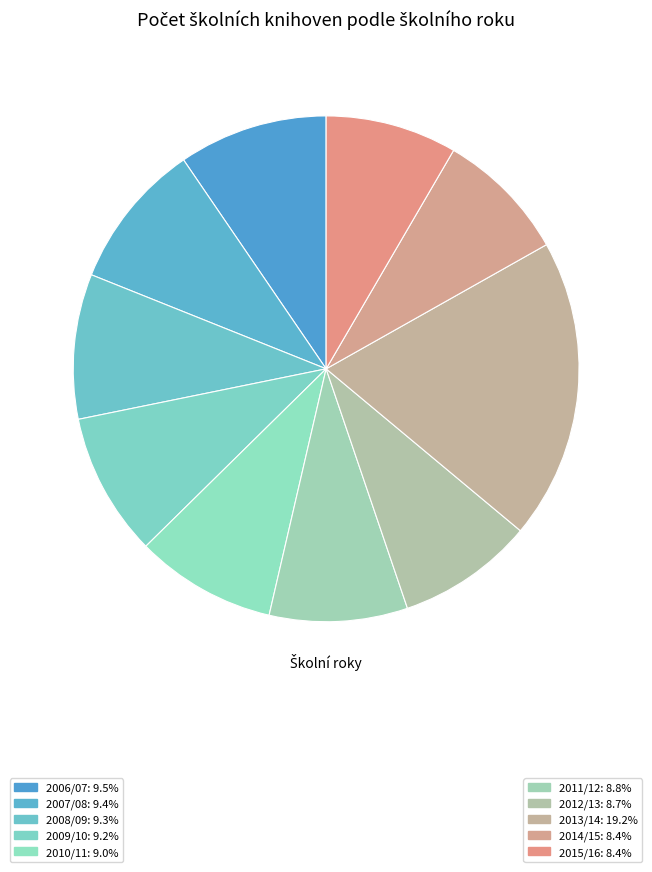

How many slices are in this pie chart?

10